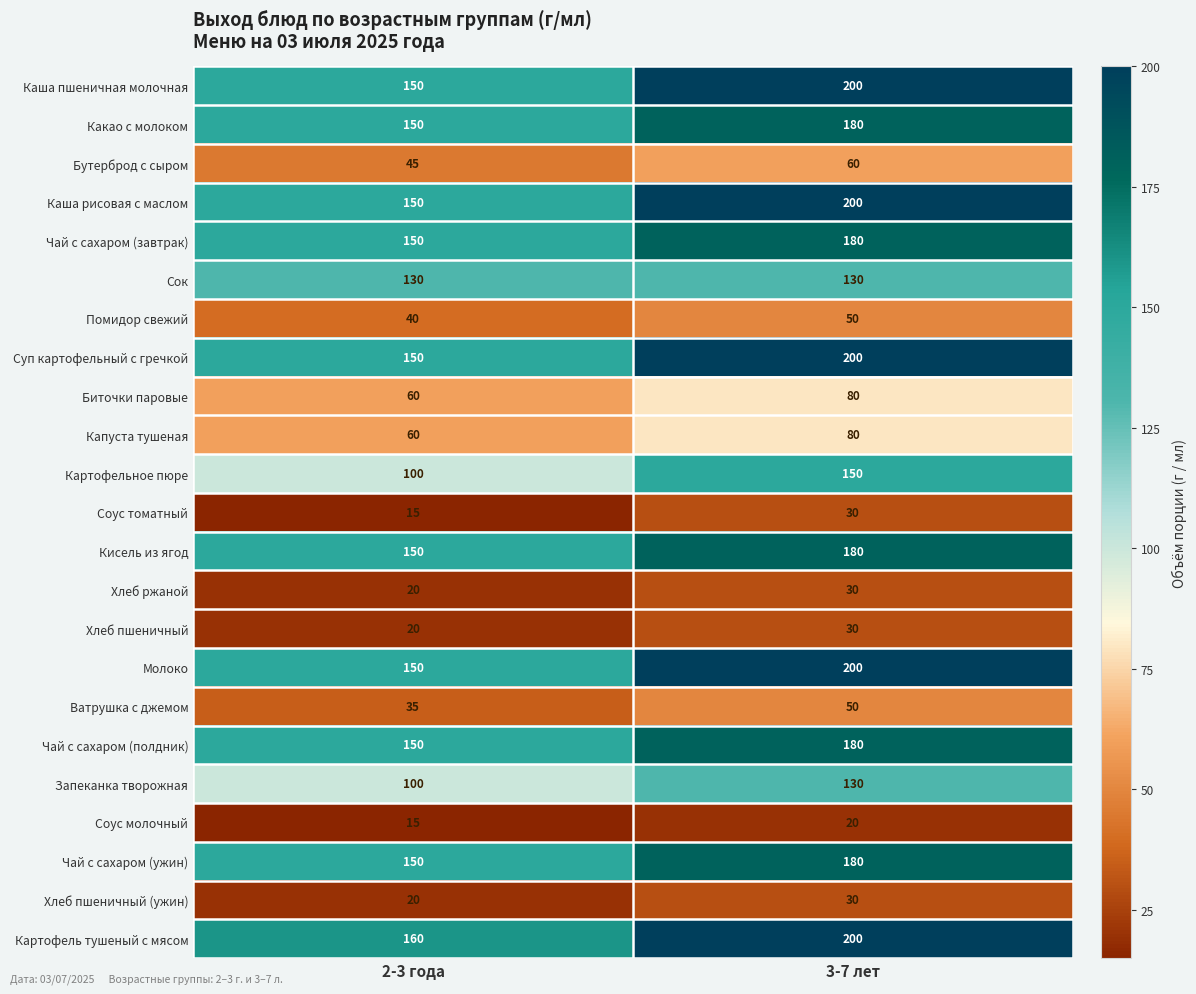

At which label is Соус томатный closest to 22?

2-3 года